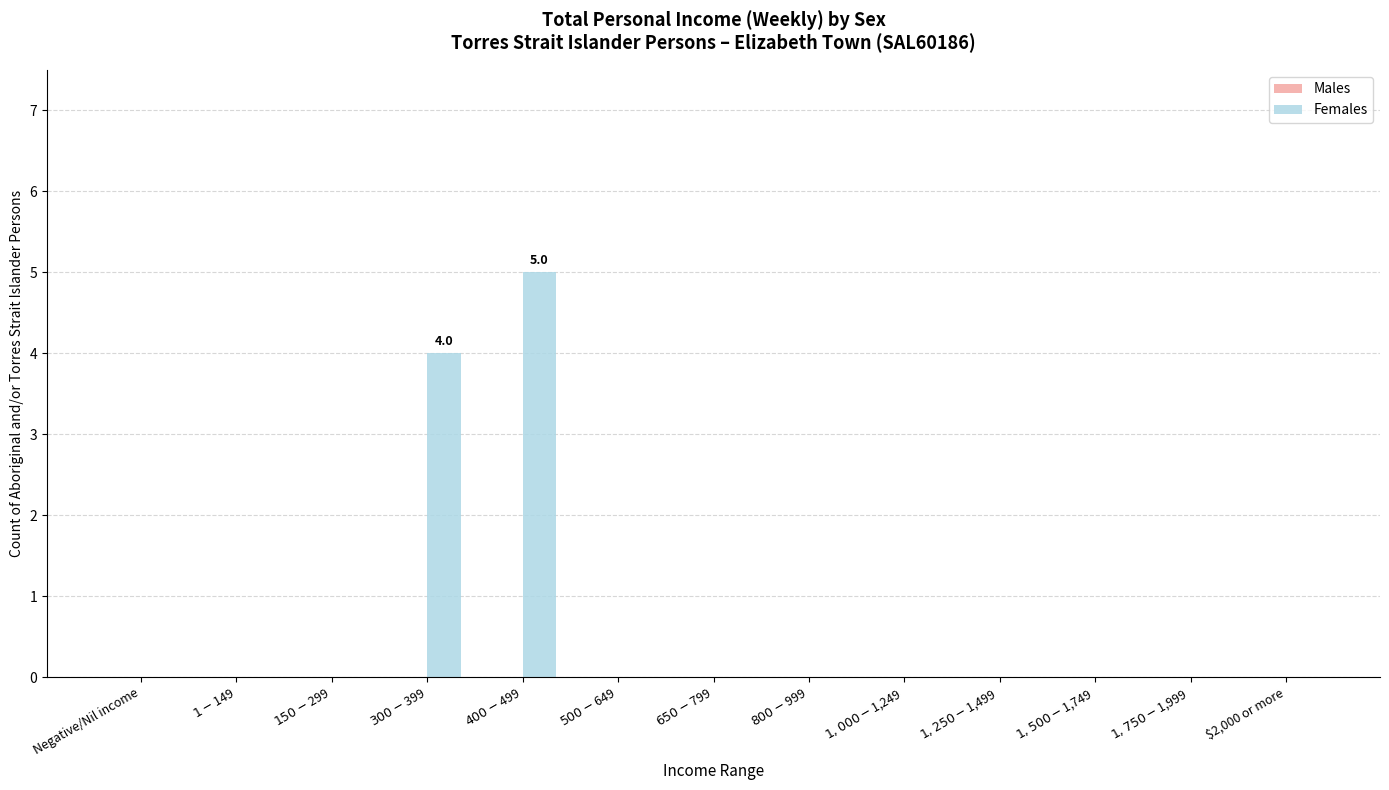

Is it true that the value at $2,000 or more is 0?

True